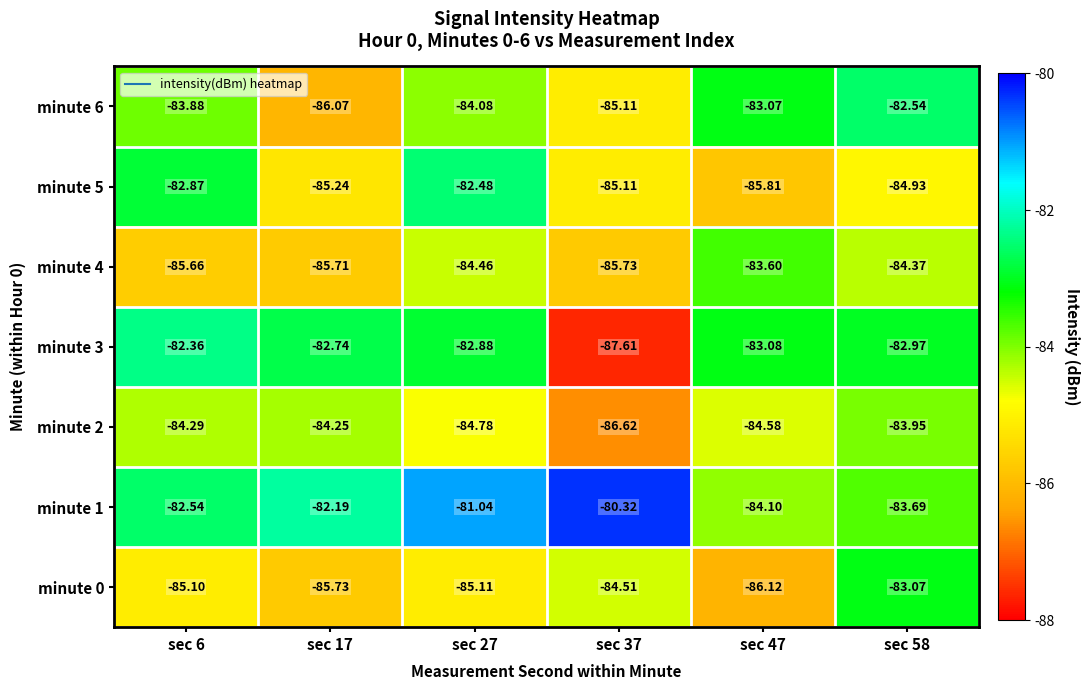

Is the value of minute 1 at sec 47 greater than the value of minute 5 at sec 27?

No